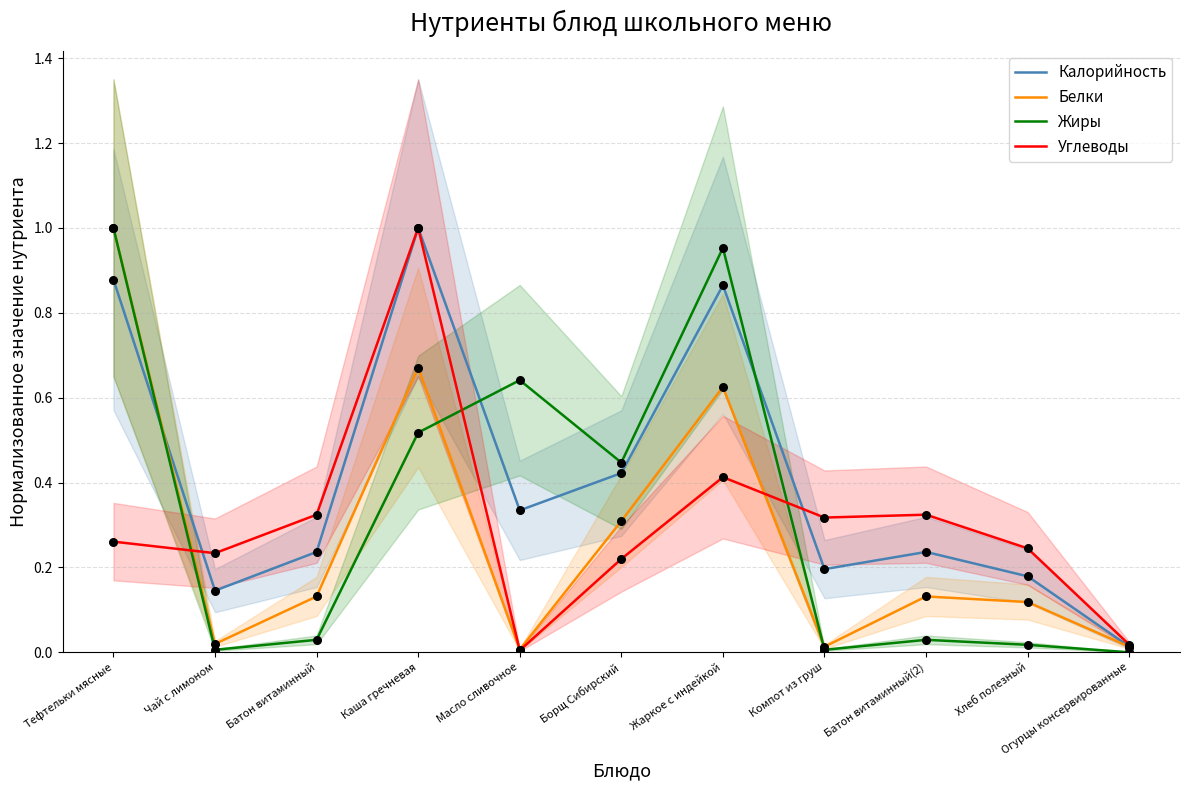

Which series reaches the maximum Y coordinate?

Калорийность